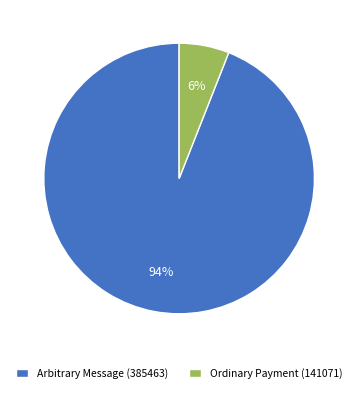

Does any single category account for the majority?

Yes